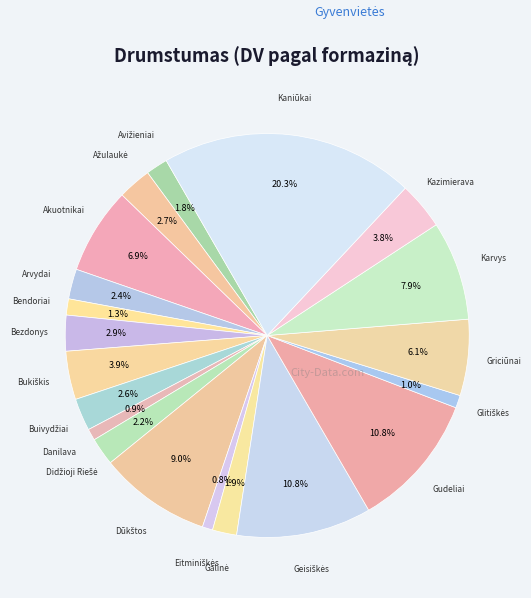

Is the sum of Akuotnikai and Bendoriai greater than half?

No